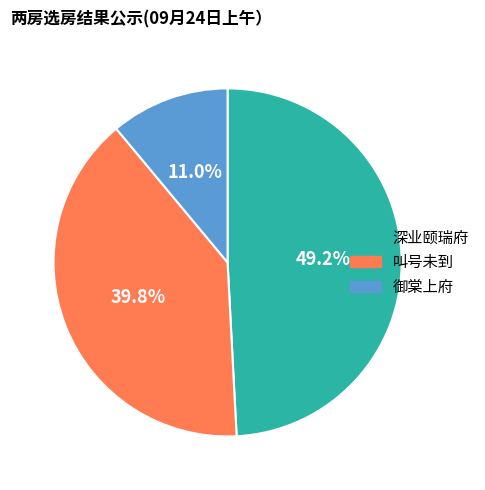

To the nearest percent, what portion does 御棠上府 represent?

11%